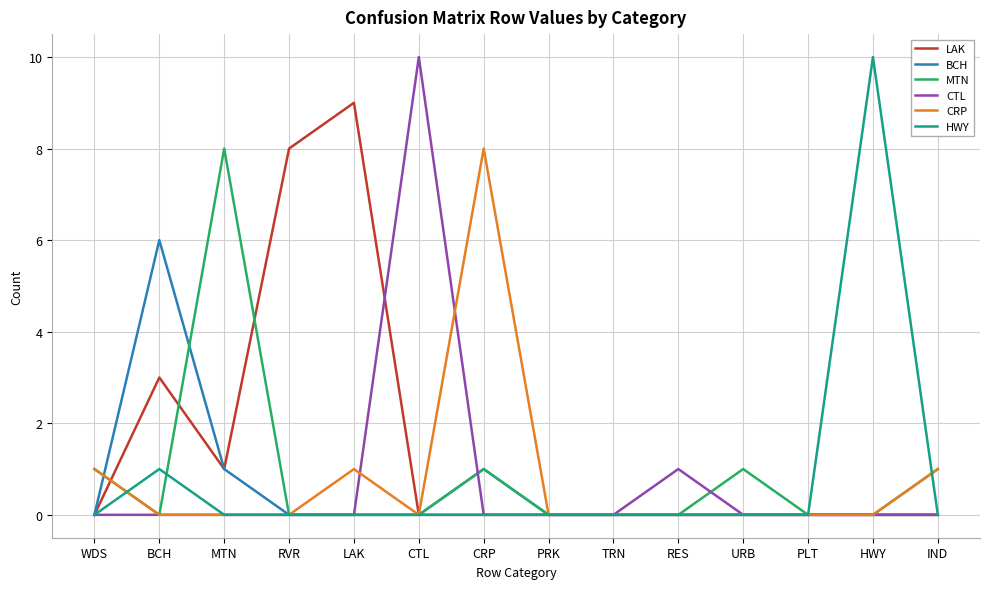

The LAK series shows 1 at BCH. True or false?

False